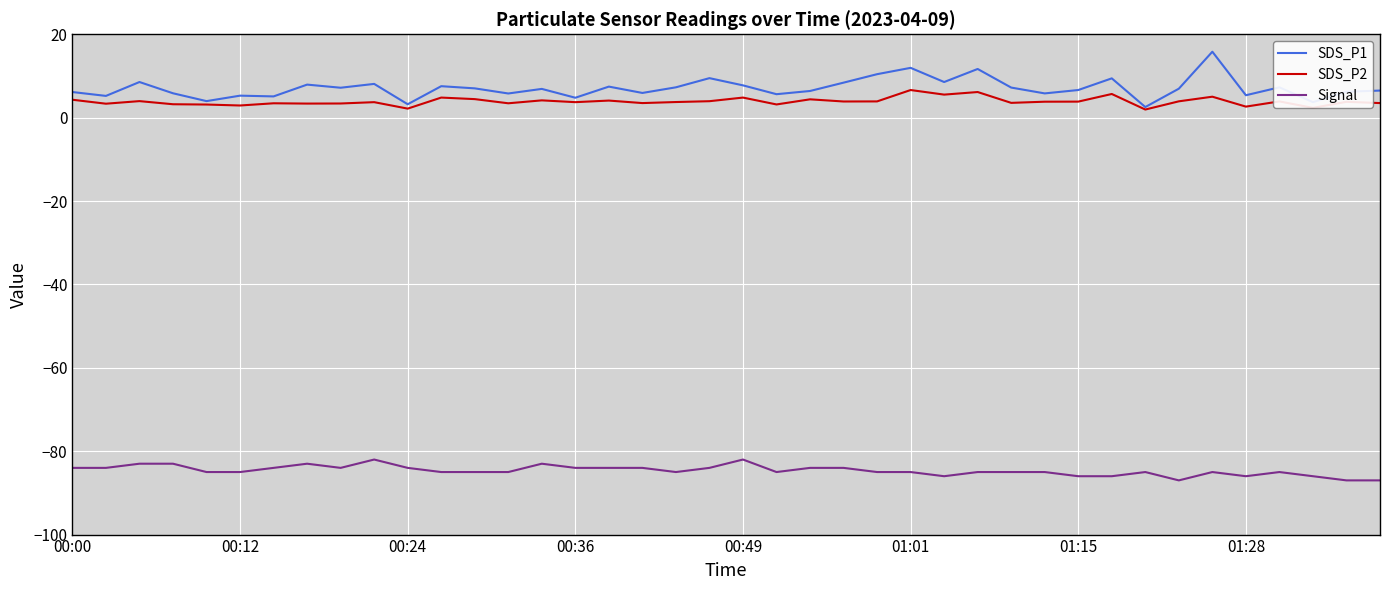

Which series has the largest range (max minus min)?

SDS_P1